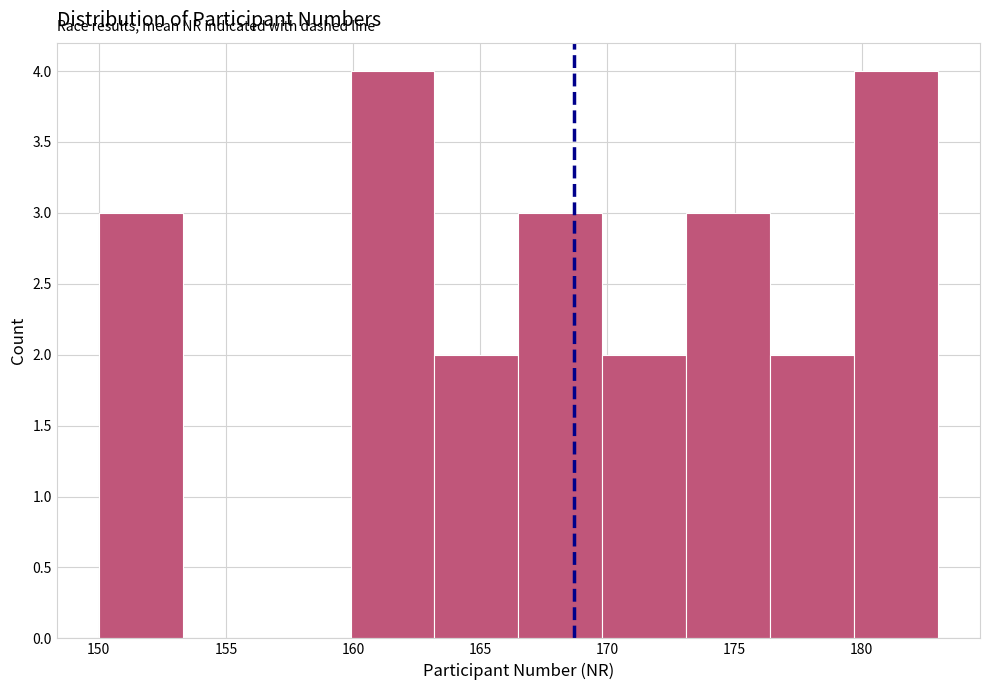

Reading left to right, list every bar in this chart as the range it spans on the x-axis followed by its height. Neither the bar edges nor the heights are printed on the chart, so give them approximately, as read against the axes.

150.0 to 153.3: 3
153.3 to 156.6: 0
156.6 to 159.9: 0
159.9 to 163.2: 4
163.2 to 166.5: 2
166.5 to 169.8: 3
169.8 to 173.1: 2
173.1 to 176.4: 3
176.4 to 179.7: 2
179.7 to 183.0: 4